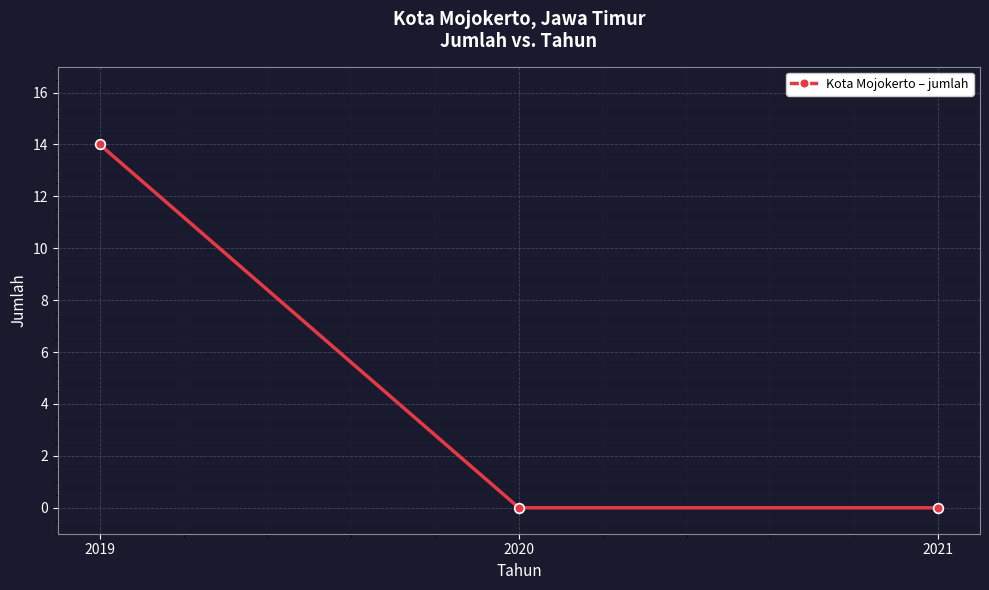

The value at 2020 is 0. True or false?

True